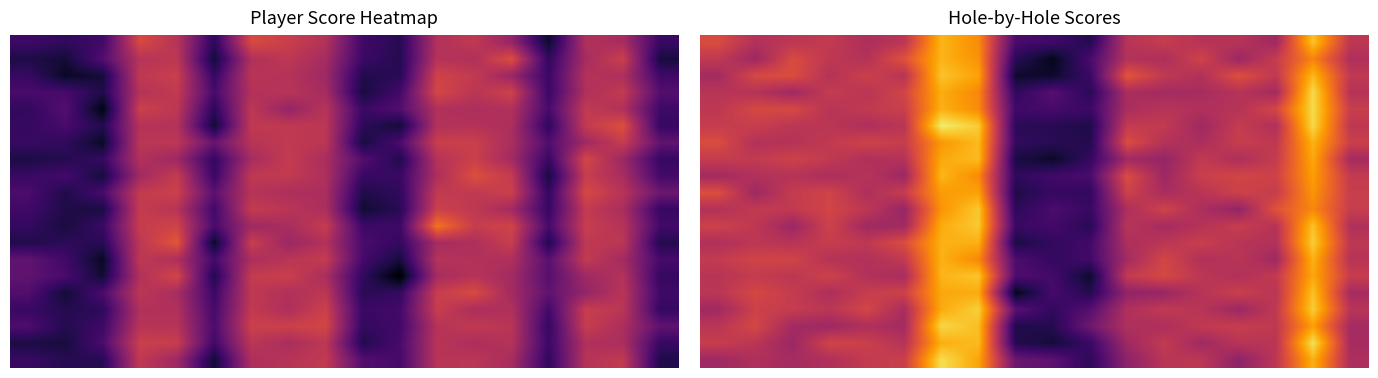

Count the number of categories in the chart.

18